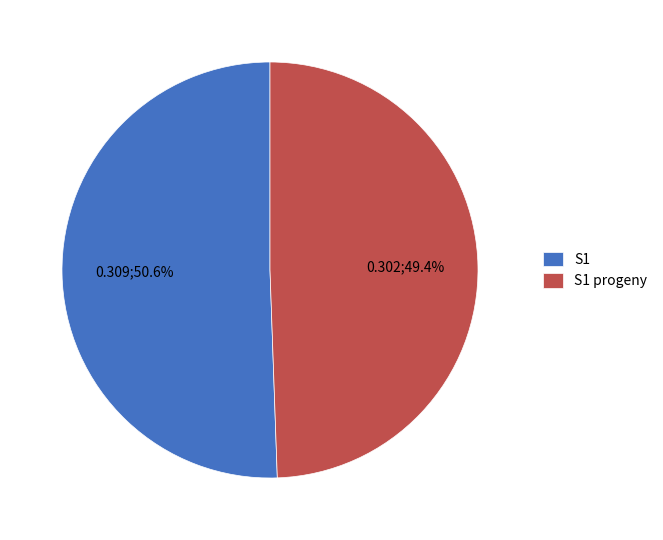

Do S1 and S1 progeny together represent more than half of the pie?

Yes